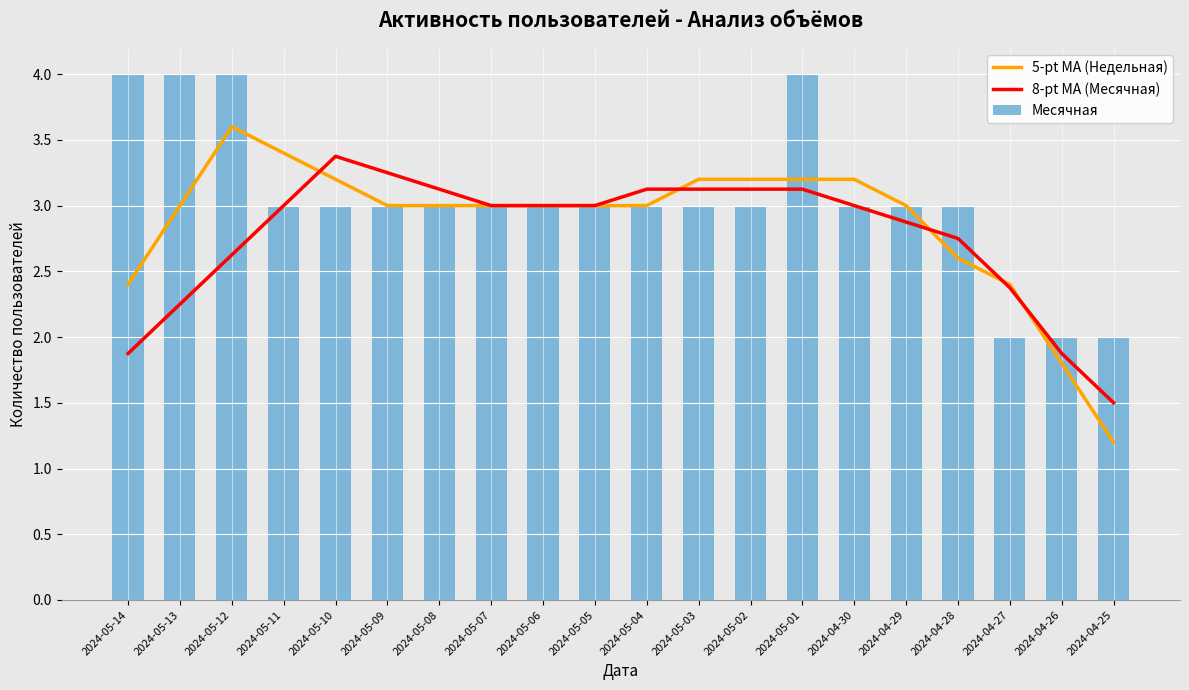

What is the value of the 5-pt MA (Недельная) bar at the 1st from the left?

2.4